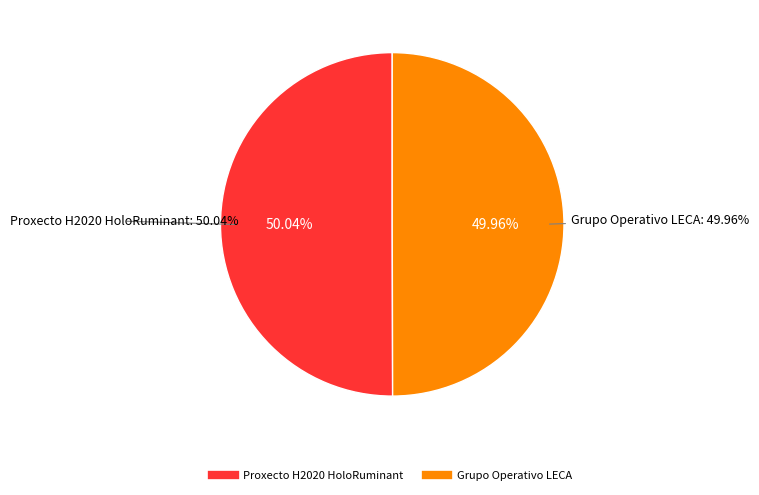

Does Grupo Operativo LECA account for over 50% of the chart?

No